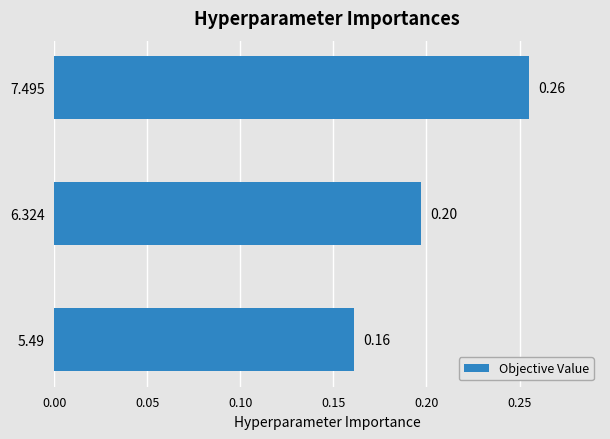

Rank the categories by value from highest to lowest.

7.495, 6.324, 5.49